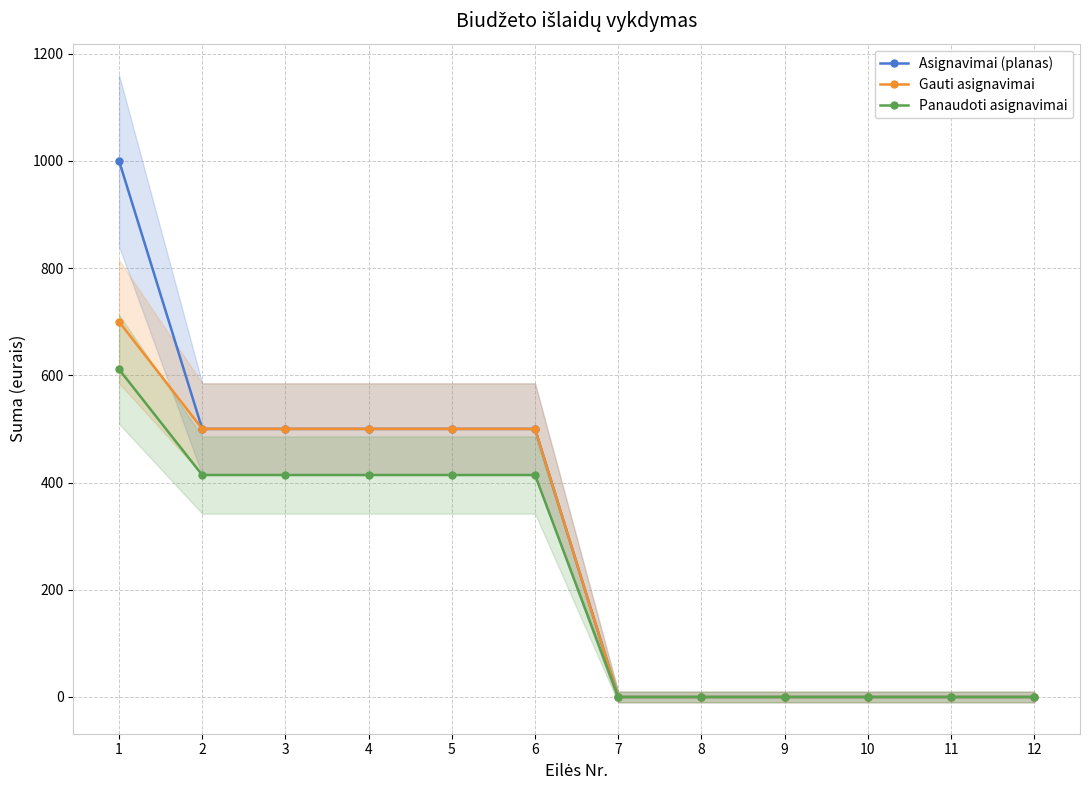

Reading left to right, extract all data points from this chart.

Asignavimai (planas): 1=1000.0	2=500.0	3=500.0	4=500.0	5=500.0	6=500.0	7=0.0	8=0.0	9=0.0	10=0.0	11=0.0	12=0.0
Gauti asignavimai: 1=700.0	2=500.0	3=500.0	4=500.0	5=500.0	6=500.0	7=0.0	8=0.0	9=0.0	10=0.0	11=0.0	12=0.0
Panaudoti asignavimai: 1=611.1	2=414.0	3=414.0	4=414.0	5=414.0	6=414.0	7=0.0	8=0.0	9=0.0	10=0.0	11=0.0	12=0.0